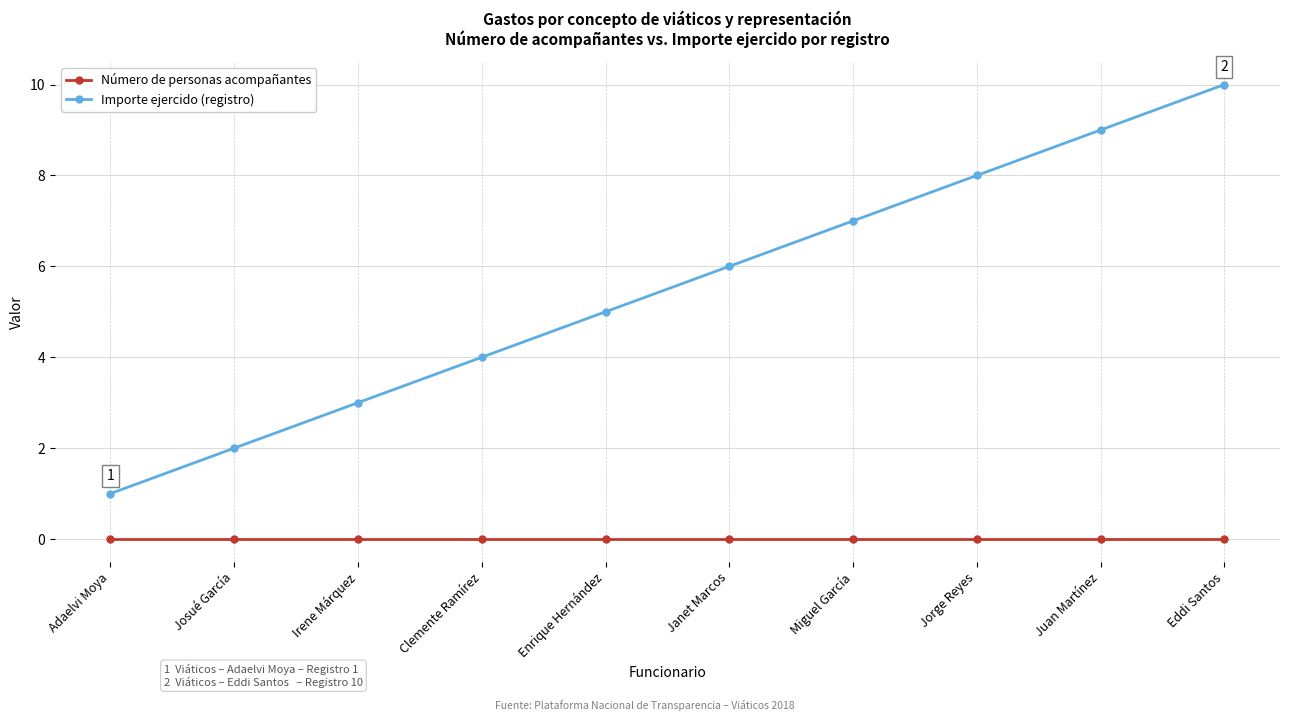

What is the sum of all Importe ejercido (registro) values?

55